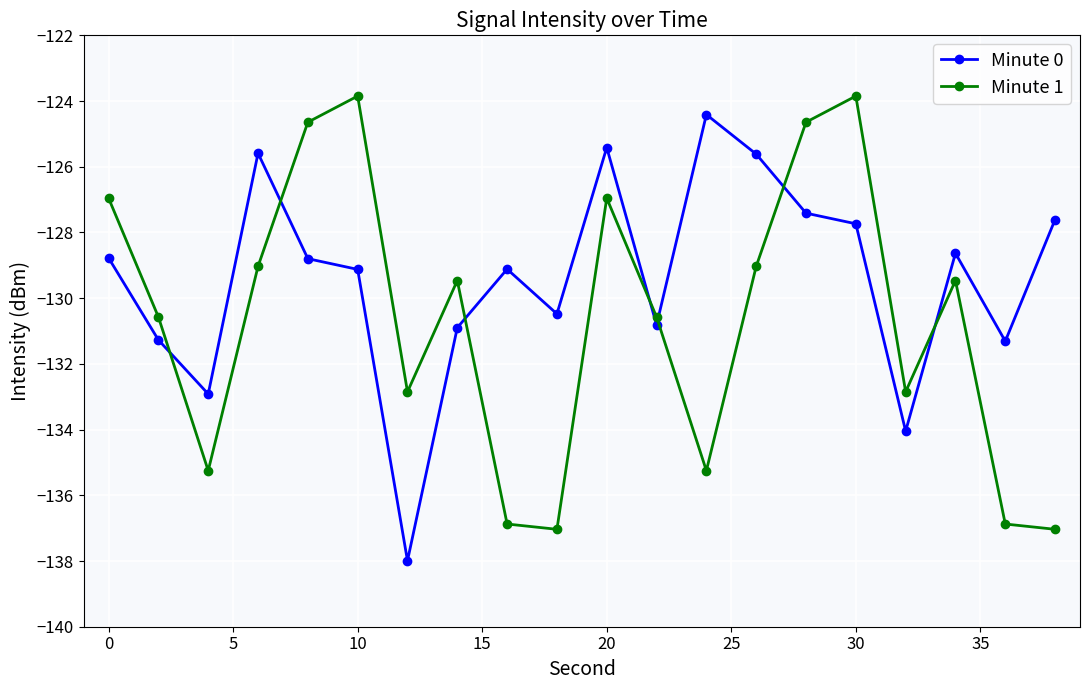

At how many categories does at least one series exceed -125?

5